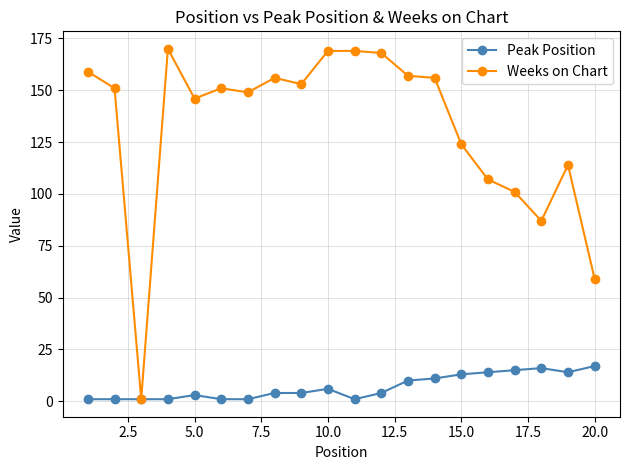

True or false: Peak Position has more than 1 interior local peaks.

True